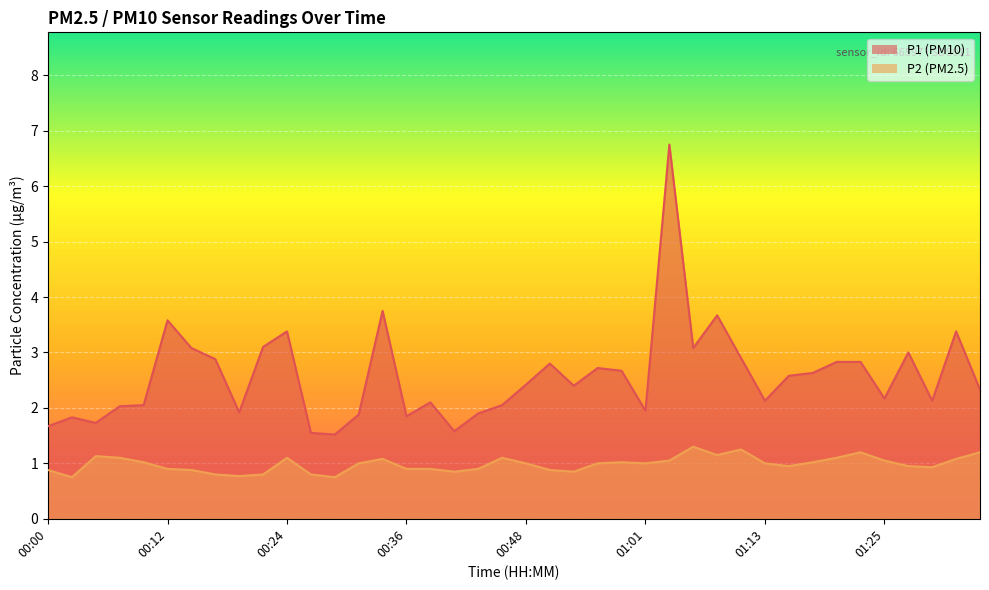

Where is P2 nearest to the value 1?

00:31